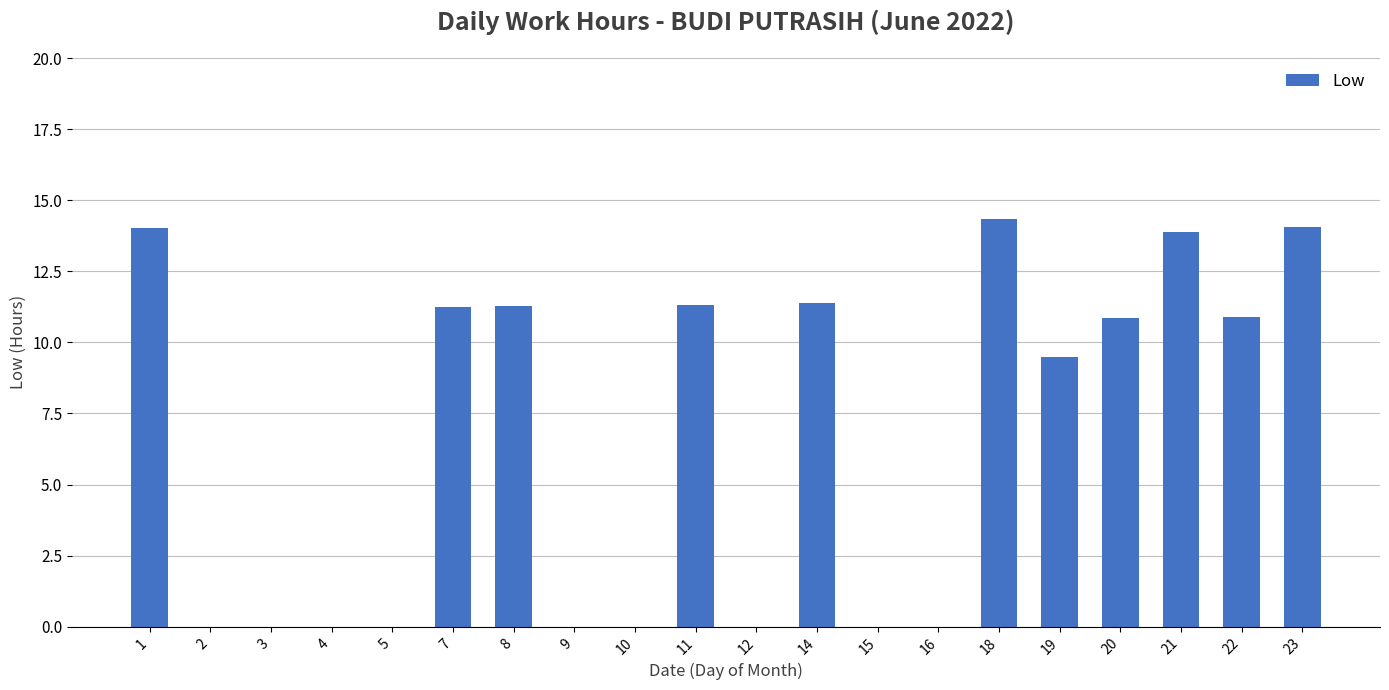

What is the sum of the values at 1 and 9?

14.0